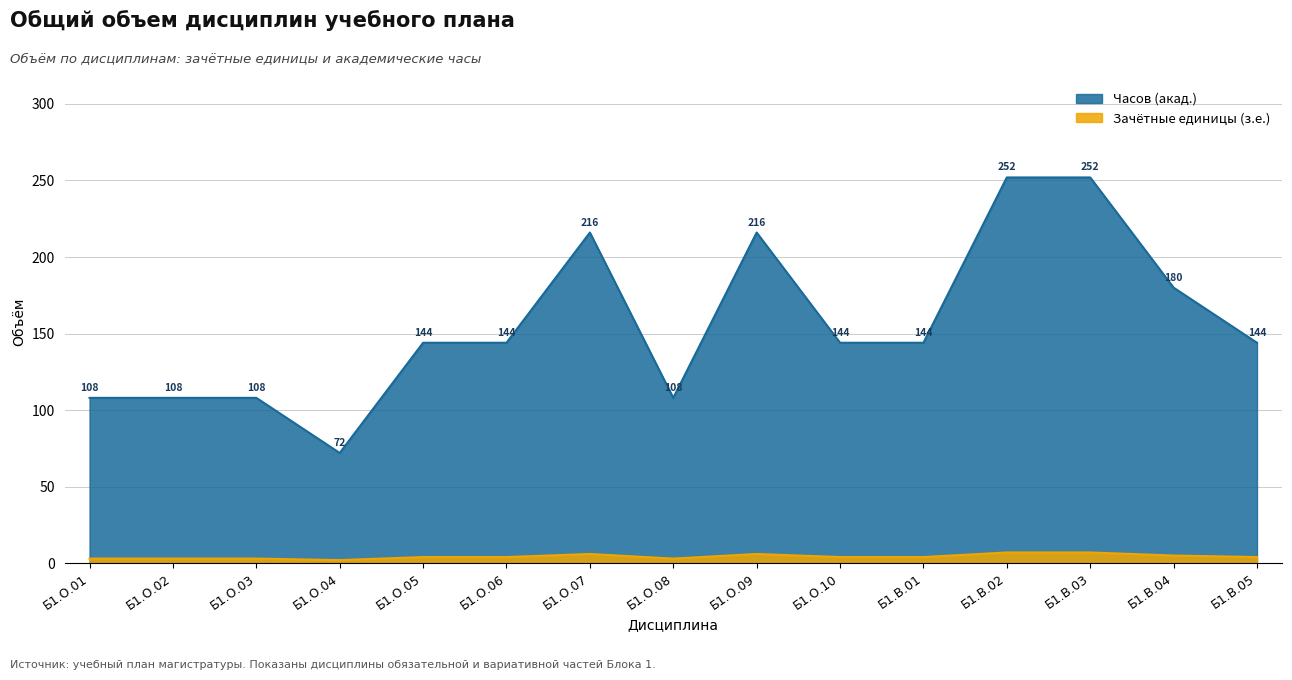

What is the smallest value displayed?

2